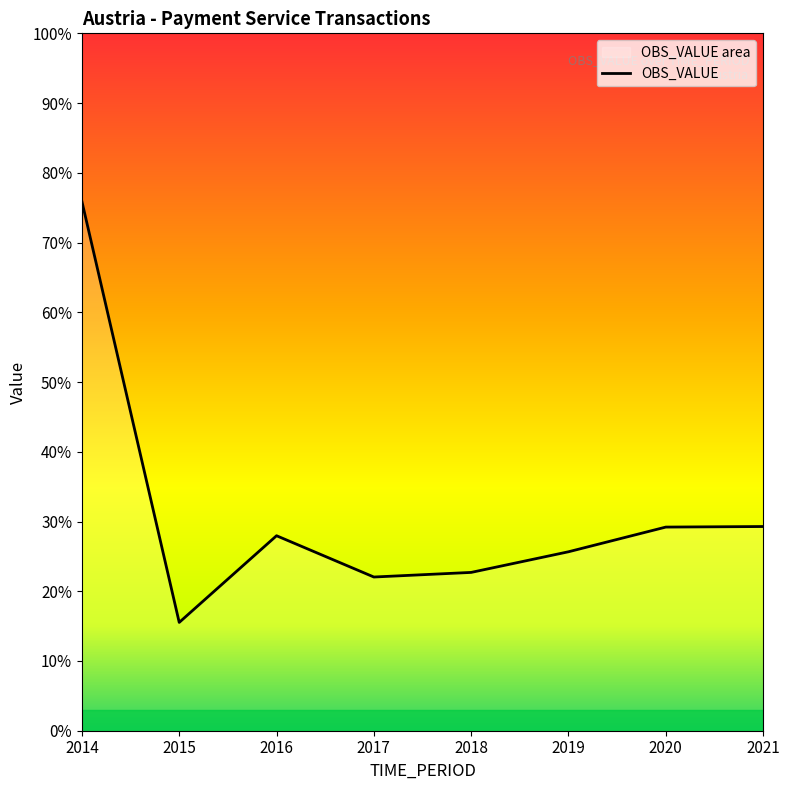

The value at 2016 is 2.8. True or false?

True